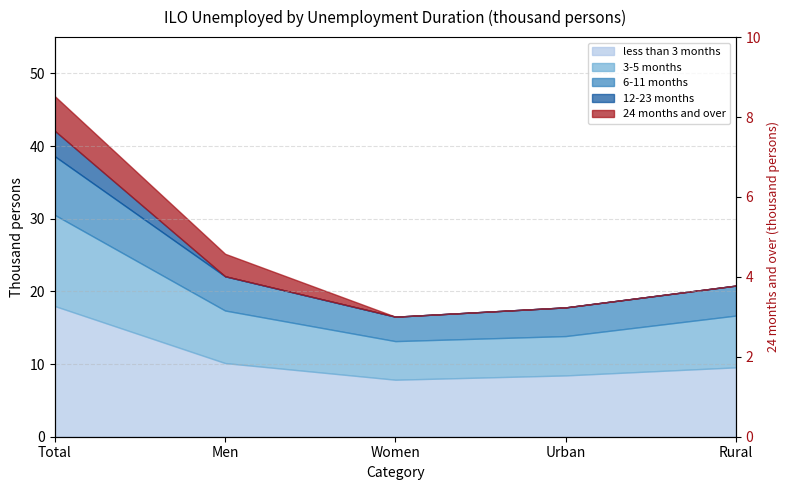

Does the chart have visible grid lines?

Yes